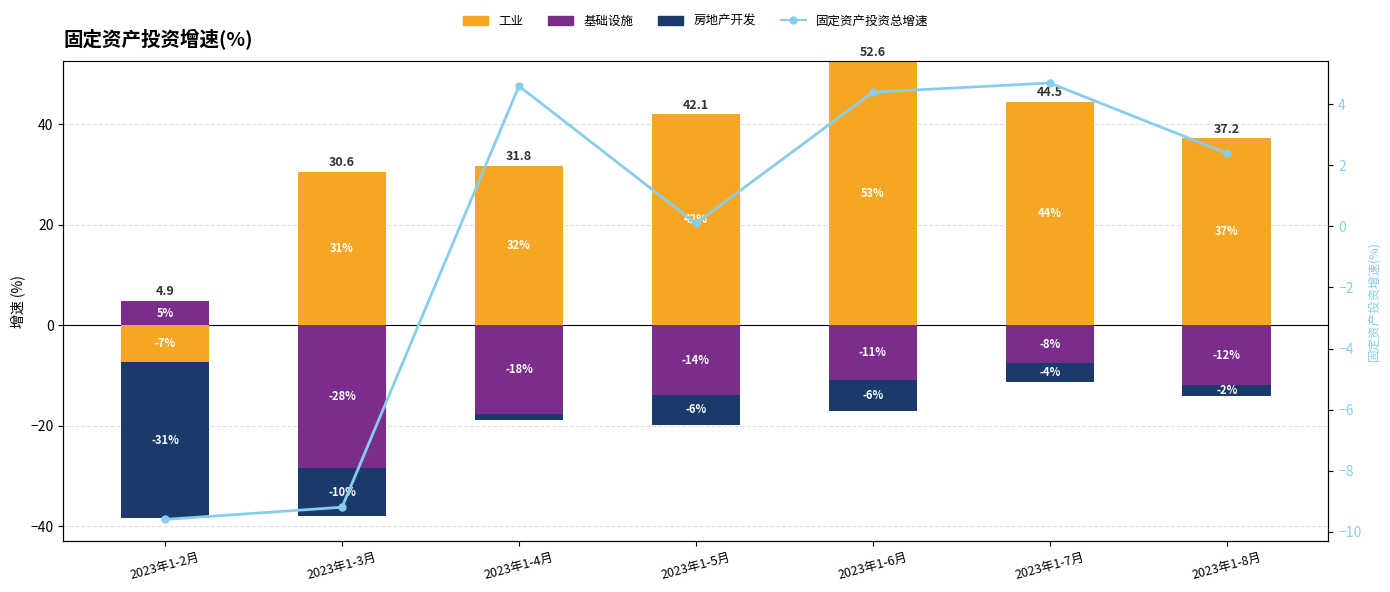

What is the minimum value shown in the chart?

-9.6